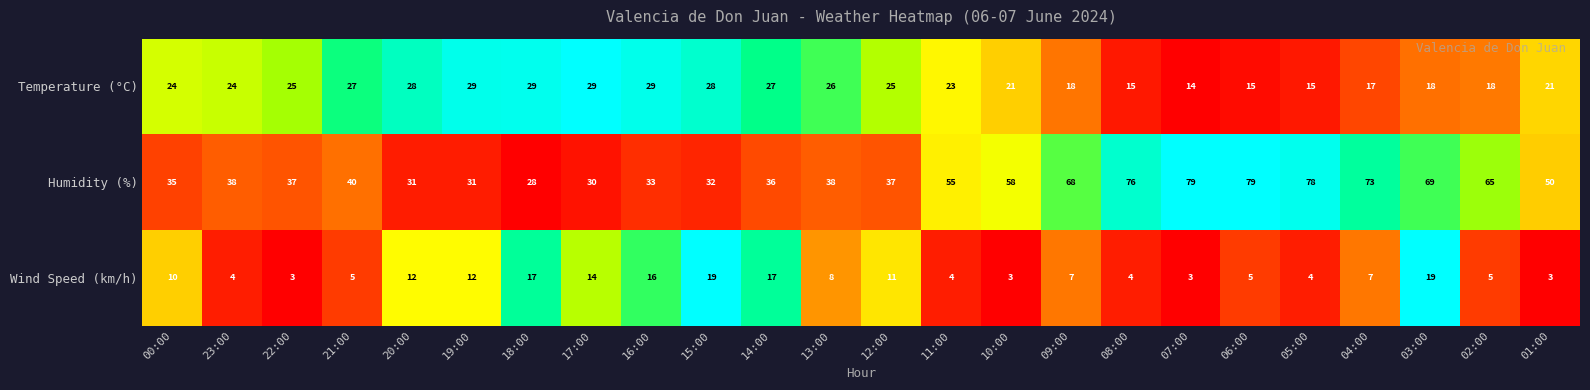

How many values in the Temperature (°C) series are below 24?

11